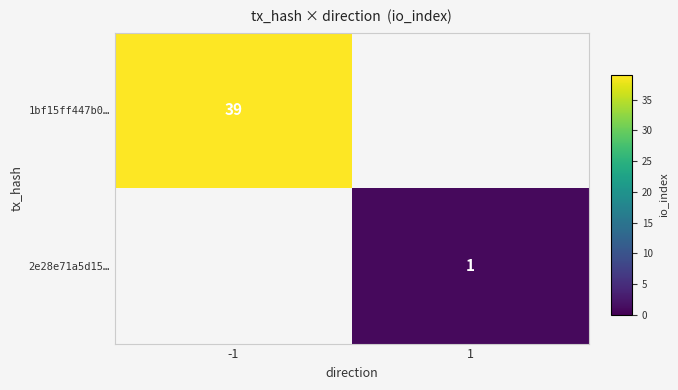

True or false: 2e28e71a5d15… has a value of 0 at 1.

False